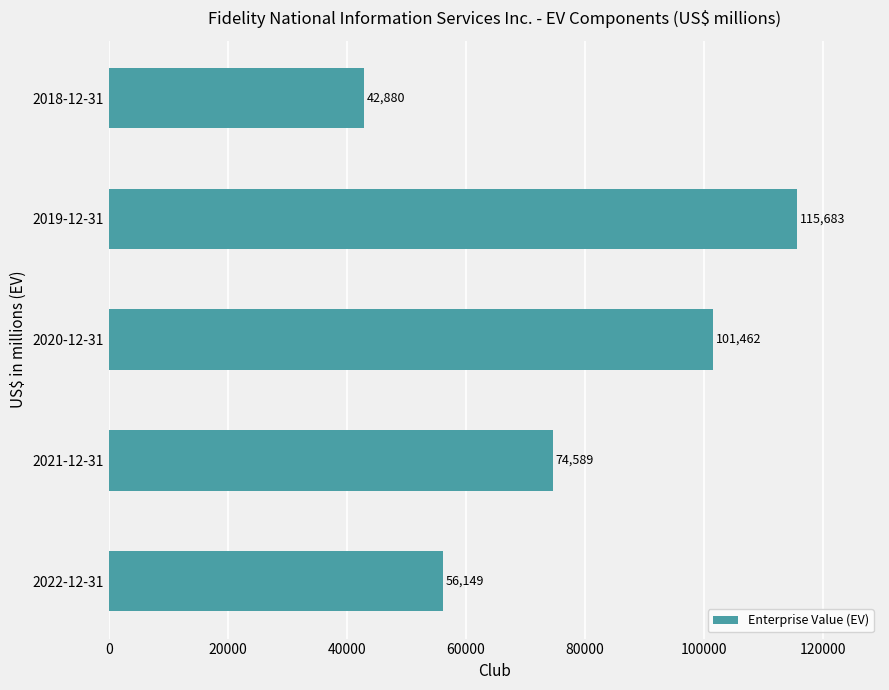

What is the difference between the values at 2022-12-31 and 2018-12-31?

13269